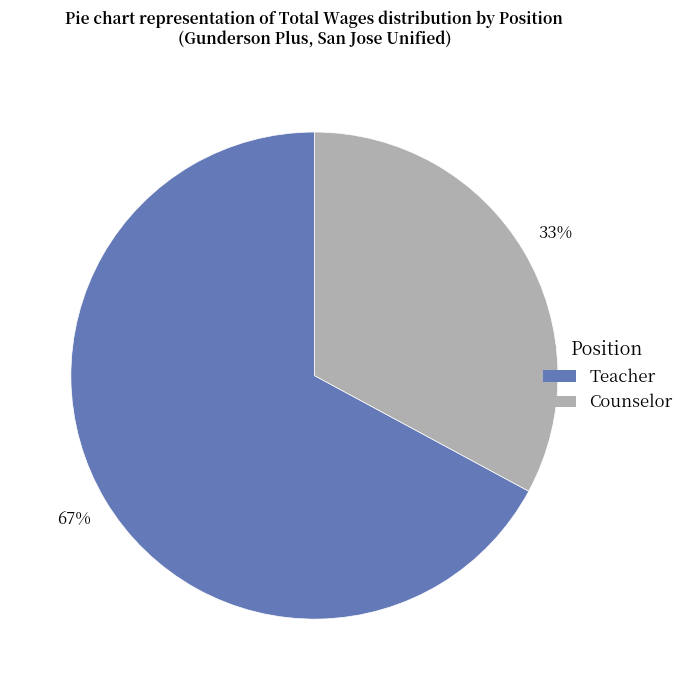

To the nearest percent, what is the difference between the Counselor and Teacher slice percentages?

34%